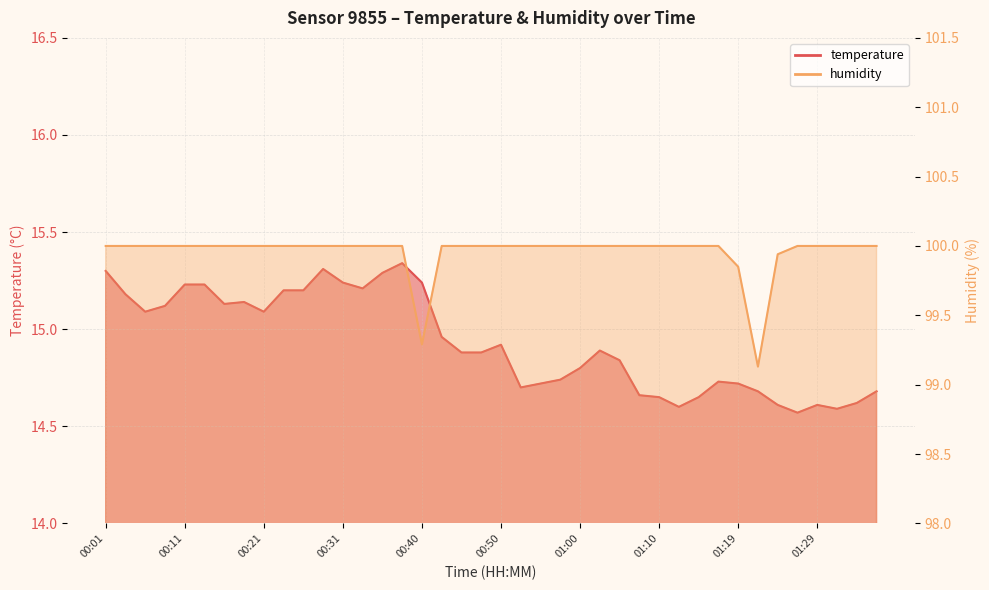

How many distinct data groups are displayed?

2